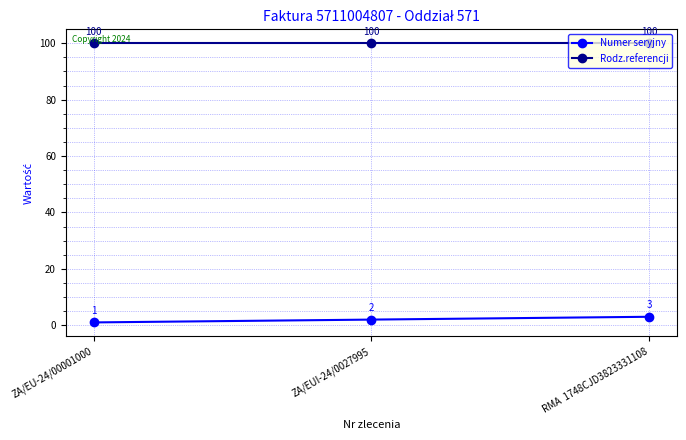

What is the value of the Numer seryjny point at the 2nd from the left?

2